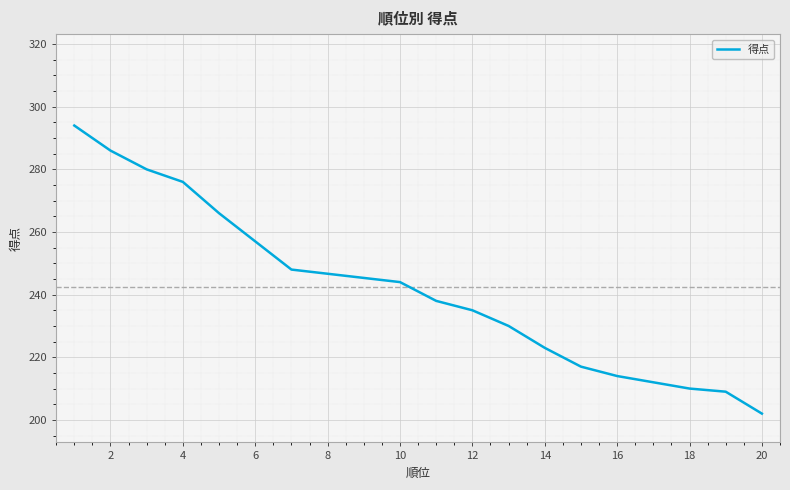

What is the average value?

242